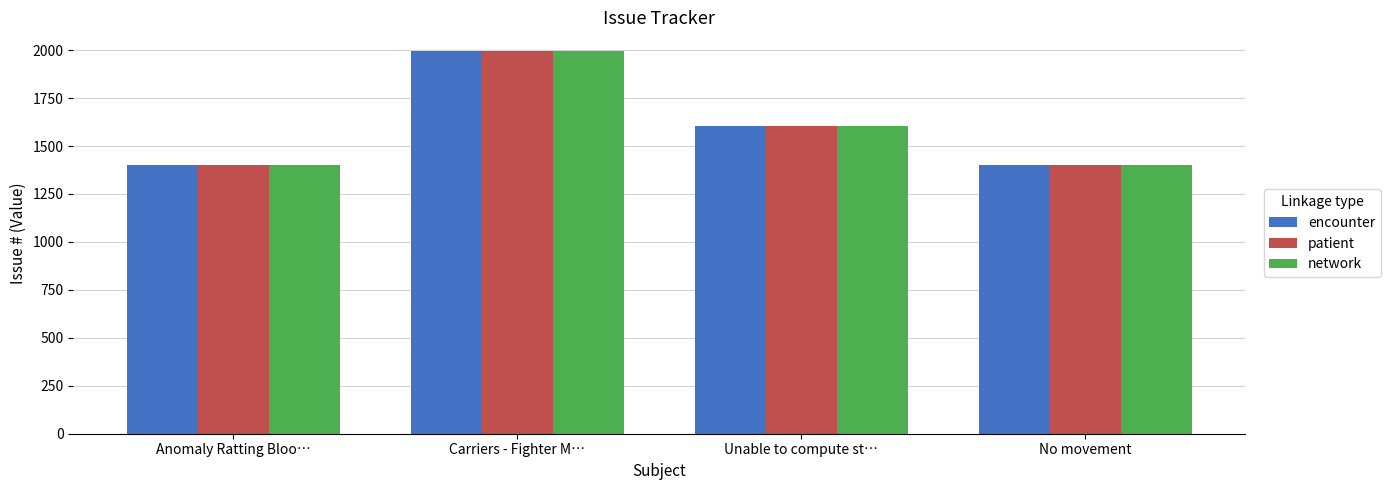

At which category is the sum across all series the highest?

Carriers - Fighter M…